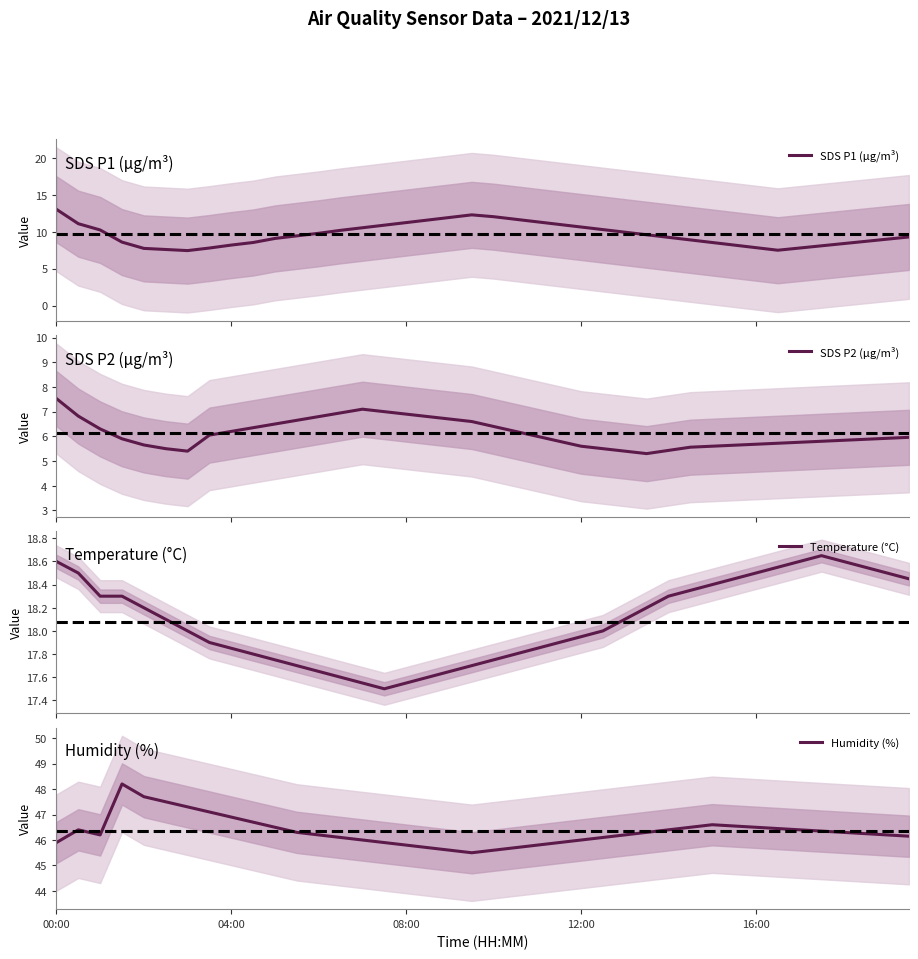

What is the lowest value of the SDS P1 (µg/m³) series?

7.5